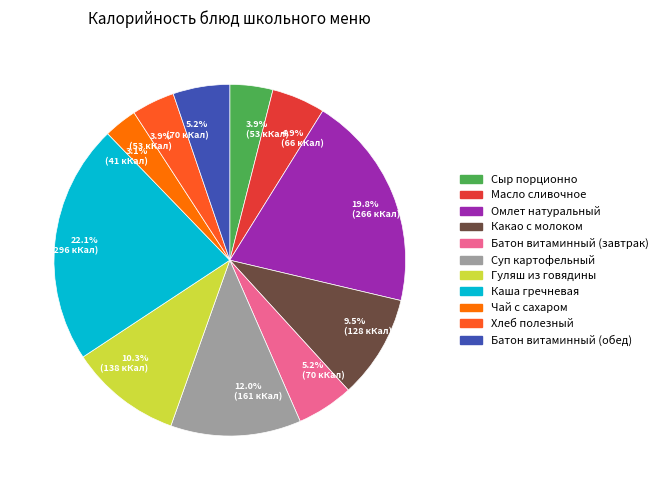

How many slices are in this pie chart?

11